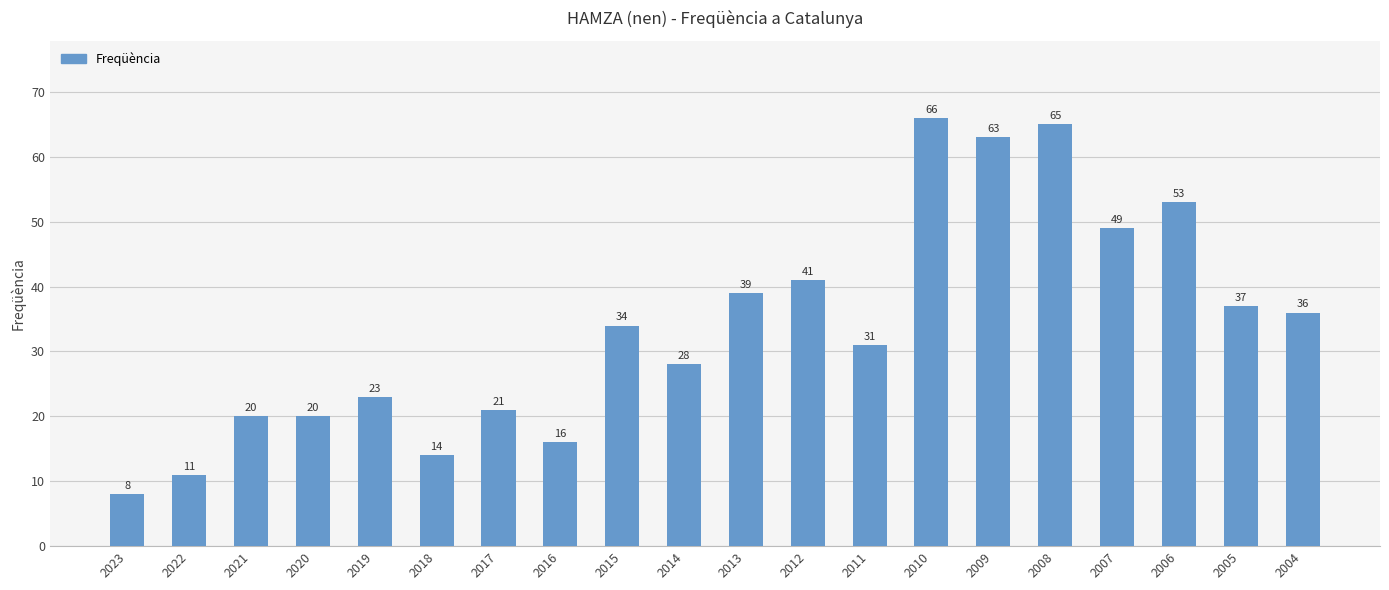

Which has a higher value, 2007 or 2022?

2007